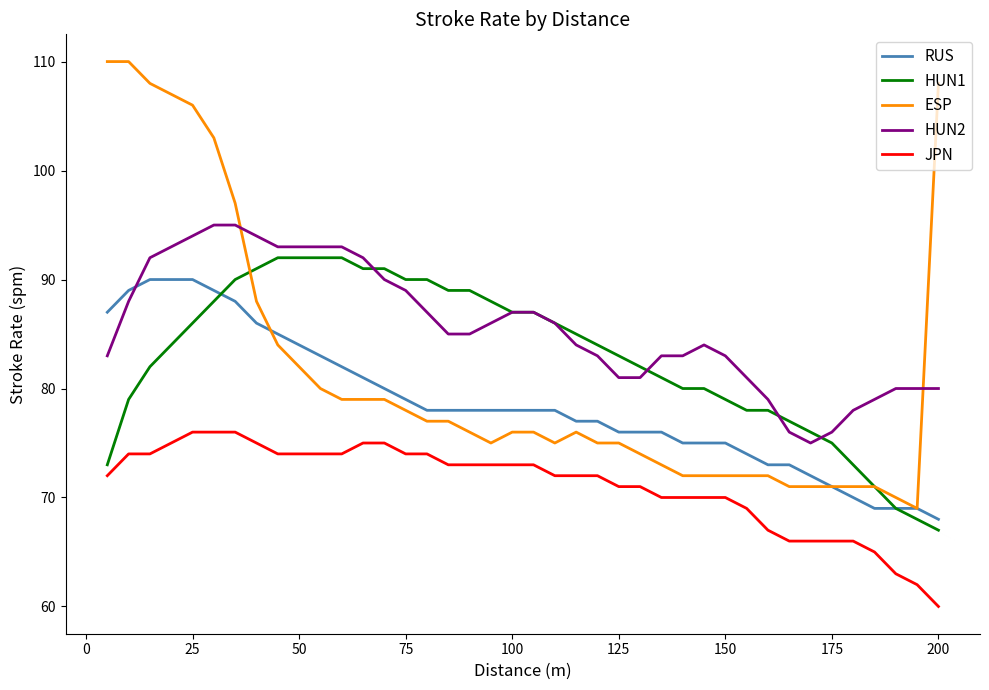

True or false: HUN2 and ESP intersect in this chart.

True